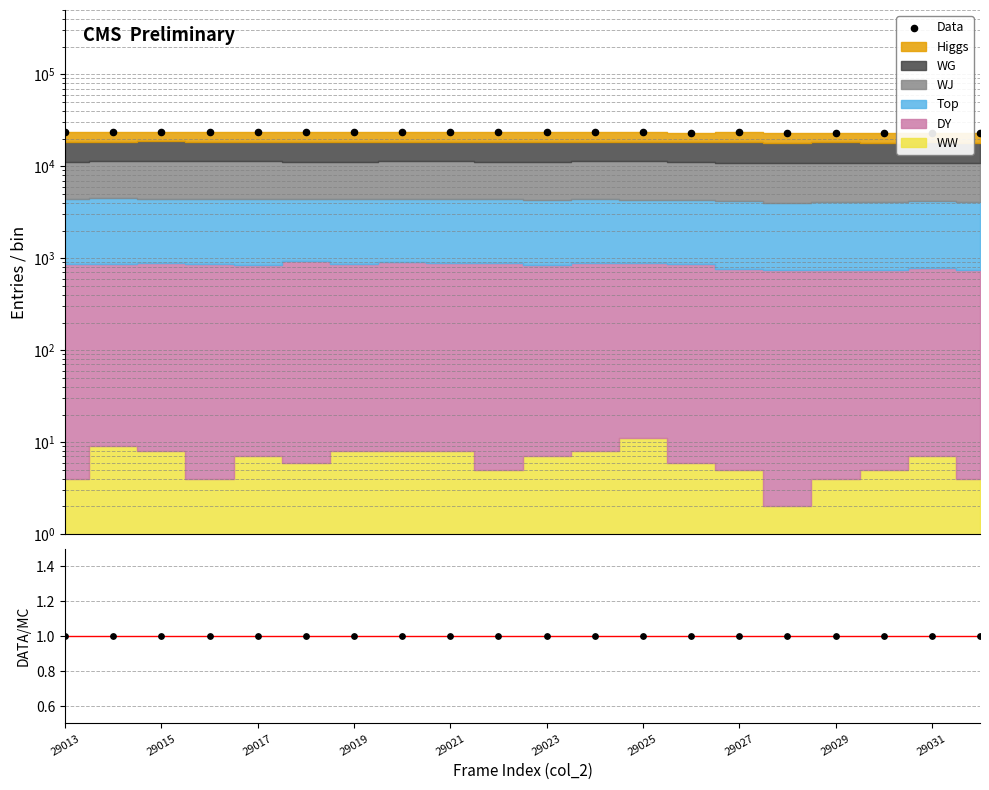

Which series has the largest total across all categories?

Data